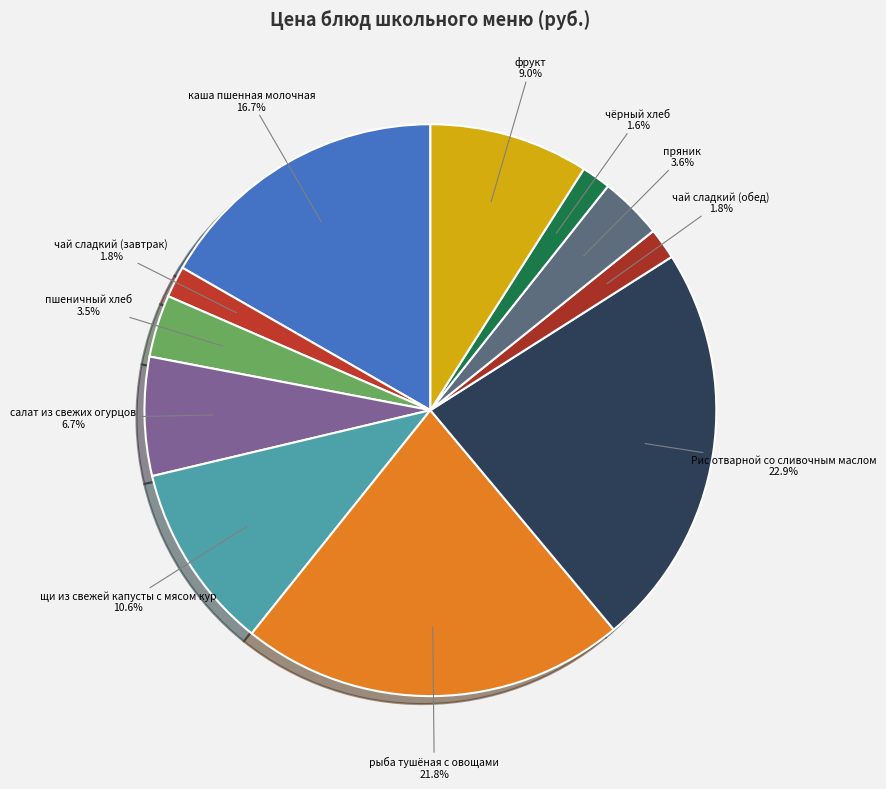

True or false: рыба тушёная с овощами accounts for 22% of the total.

True